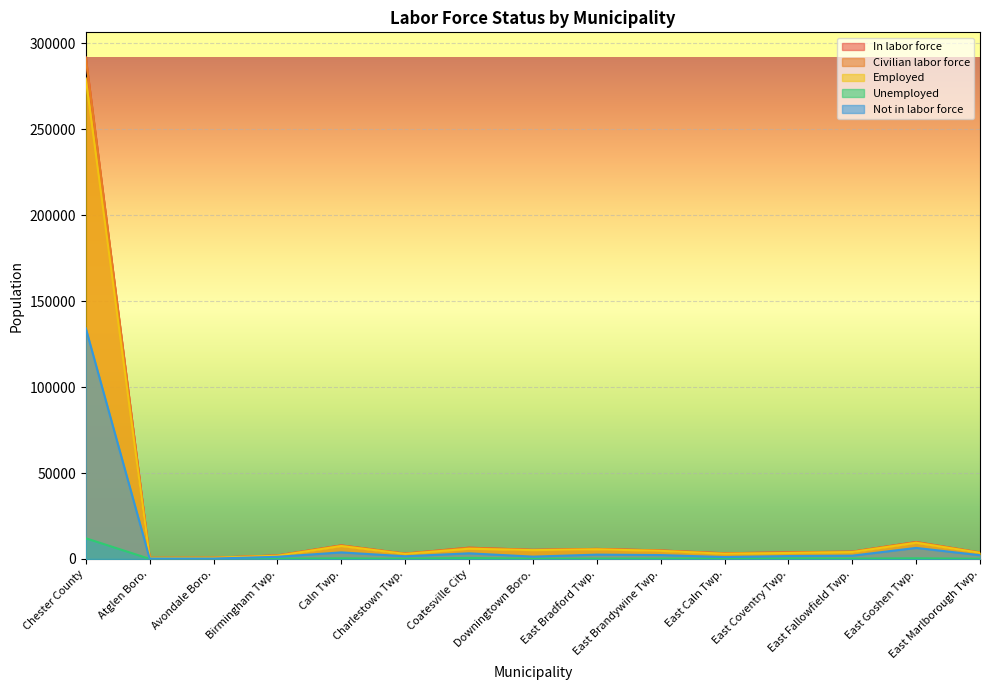

How many interior local valleys does the Not in labor force series have?

4